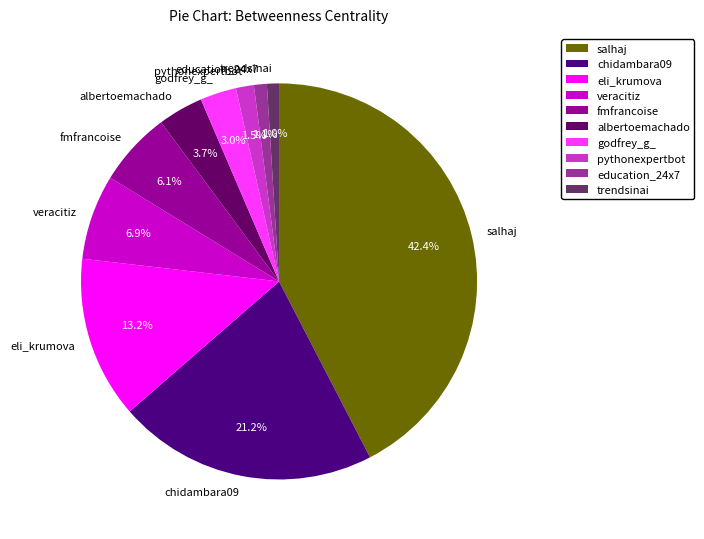

How many segments does this pie chart have?

10